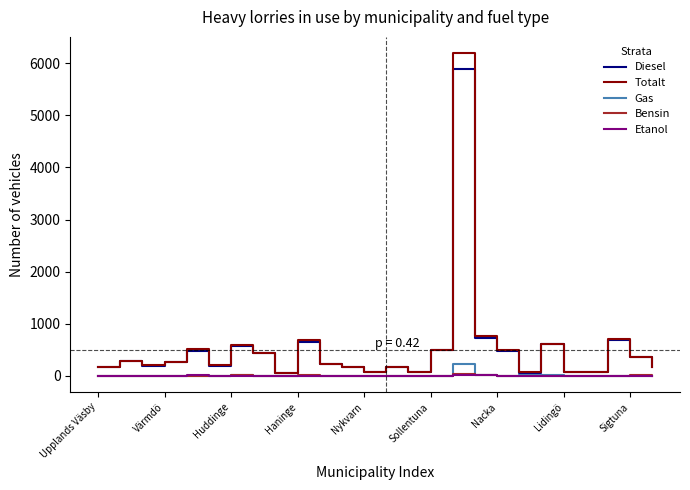

Which series has the widest spread of values?

Totalt